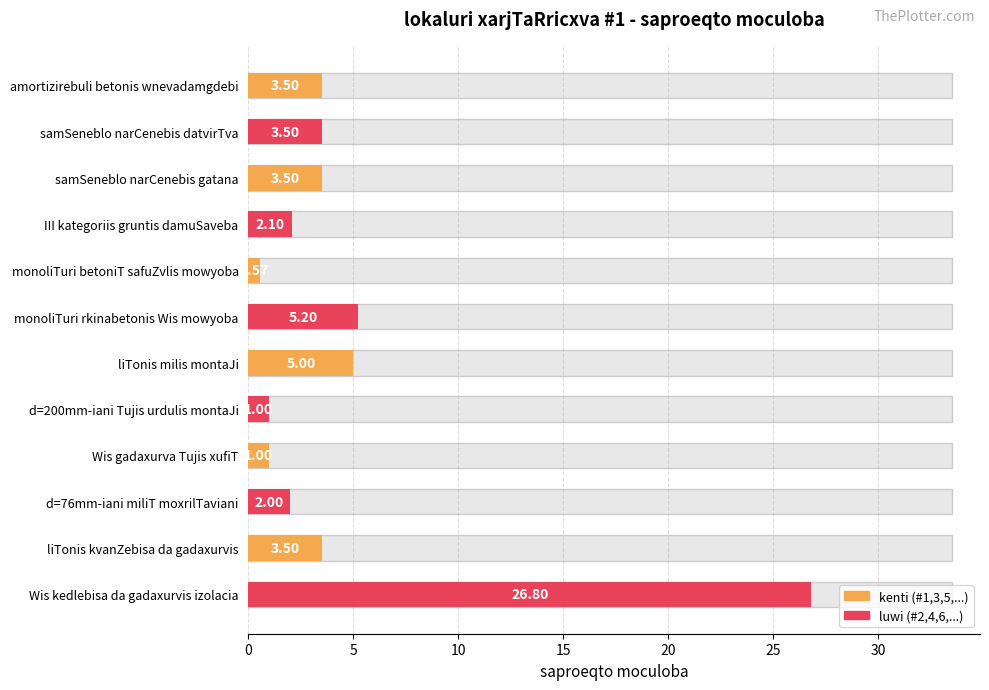

Is it true that the value at samSeneblo narCenebis datvirTva is 5.5?

False